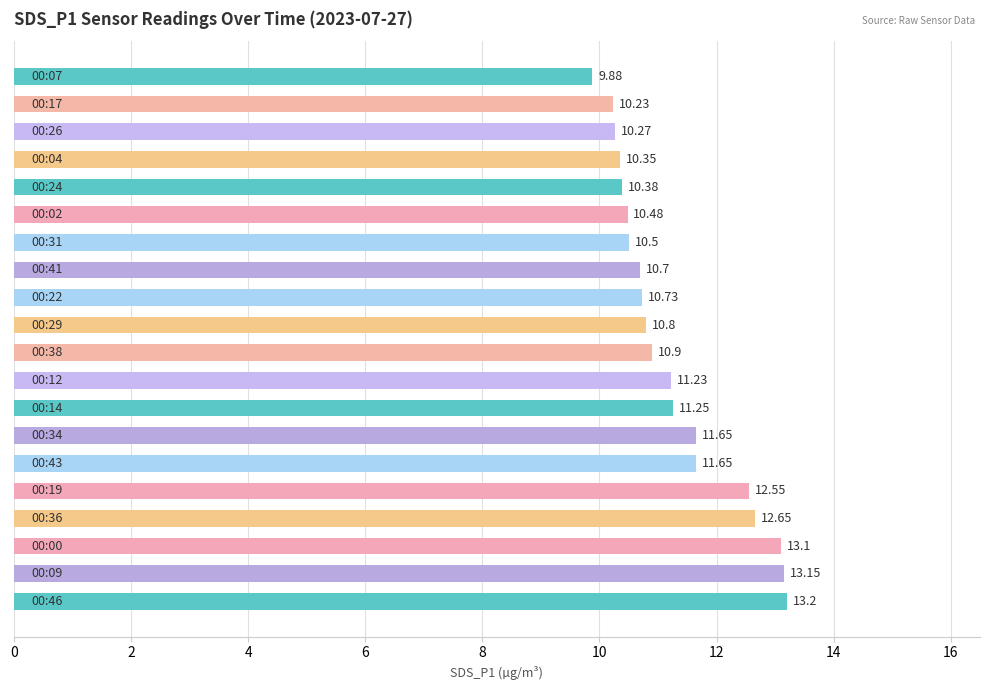

What is the difference between the second highest and minimum values?

3.3